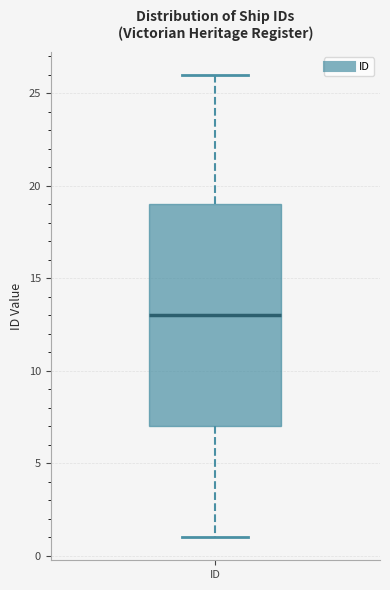

Where is the lower edge of the box for ID on the y-axis? The values are not printed on the chart, so give them approximately, as read against the axis.

7